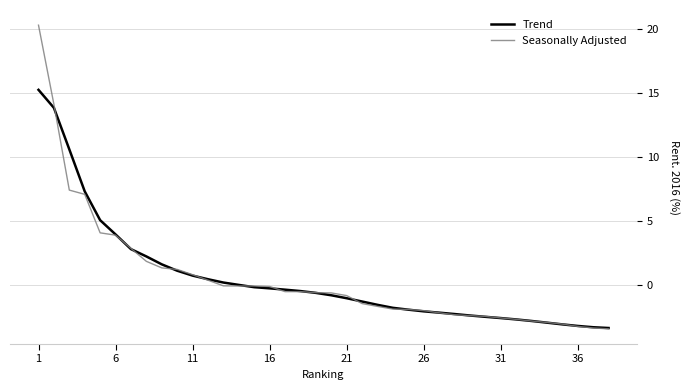

What are all the series names shown in the legend?

Trend, Seasonally Adjusted